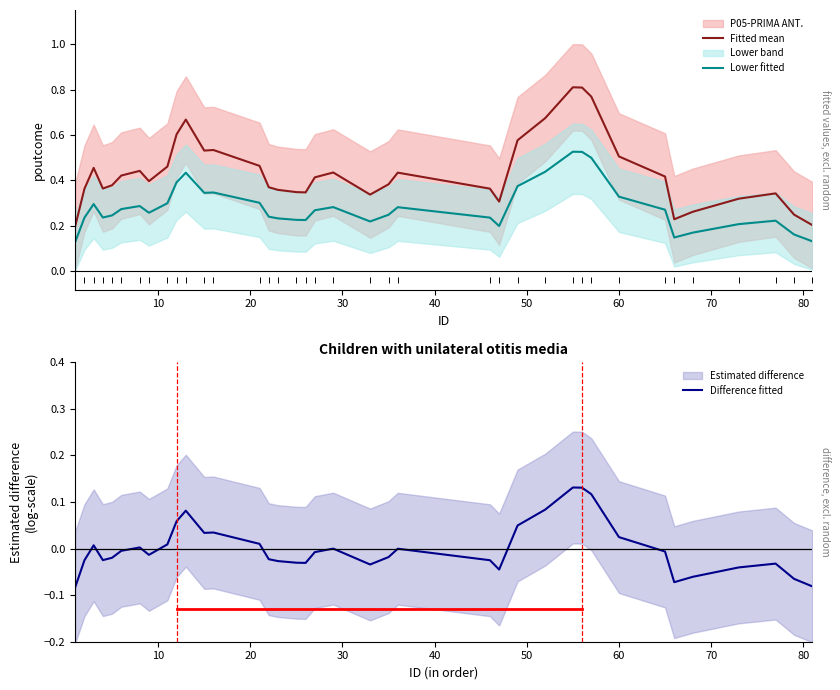

What are all the series names shown in the legend?

Fitted mean, Lower fitted, Difference fitted